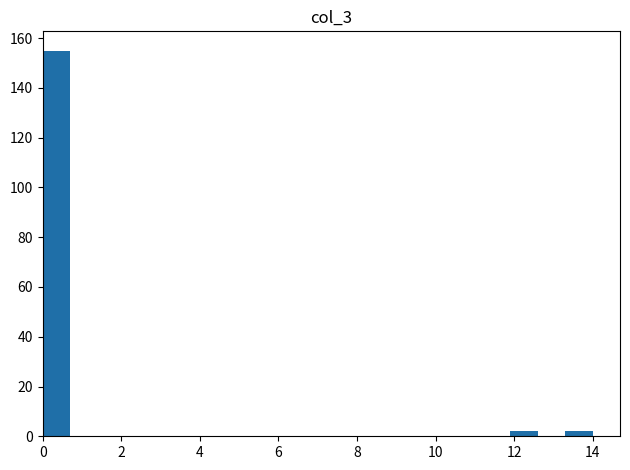

Read against the x-axis, roughly where is the centre of the tallest bar?

0.4